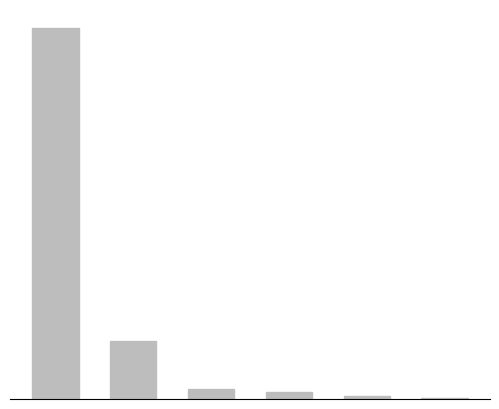

How many values are below 307?

3